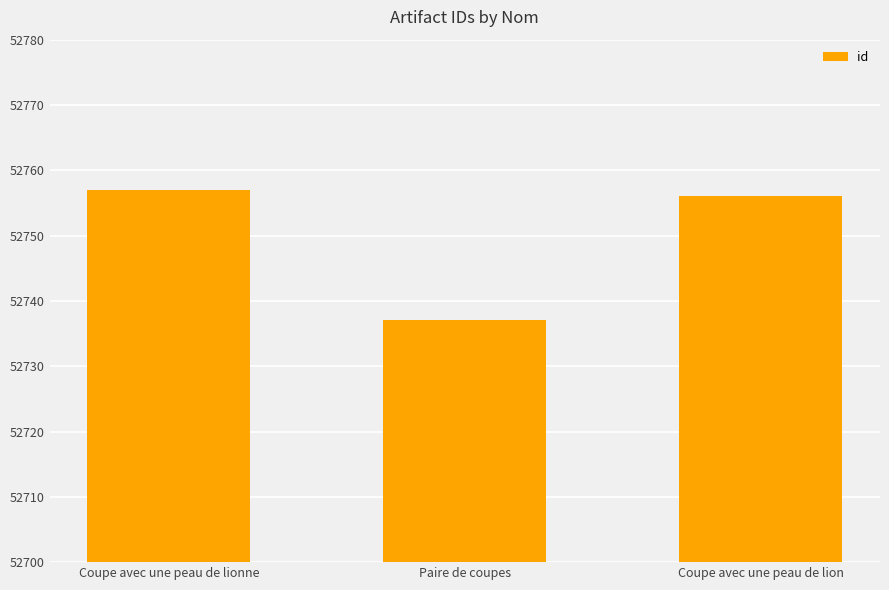

Between Coupe avec une peau de lion and Coupe avec une peau de lionne, which is larger?

Coupe avec une peau de lionne